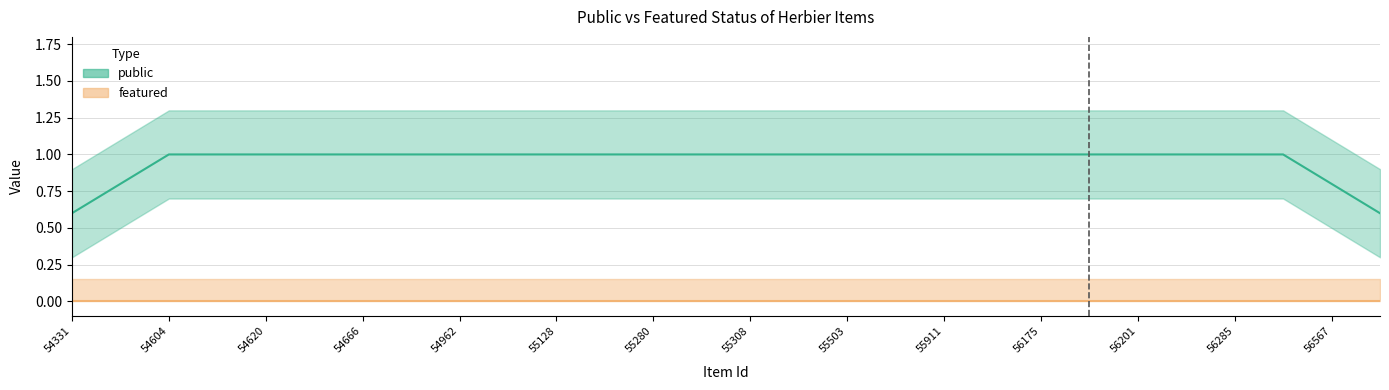

True or false: featured has more than 1 interior local peaks.

False